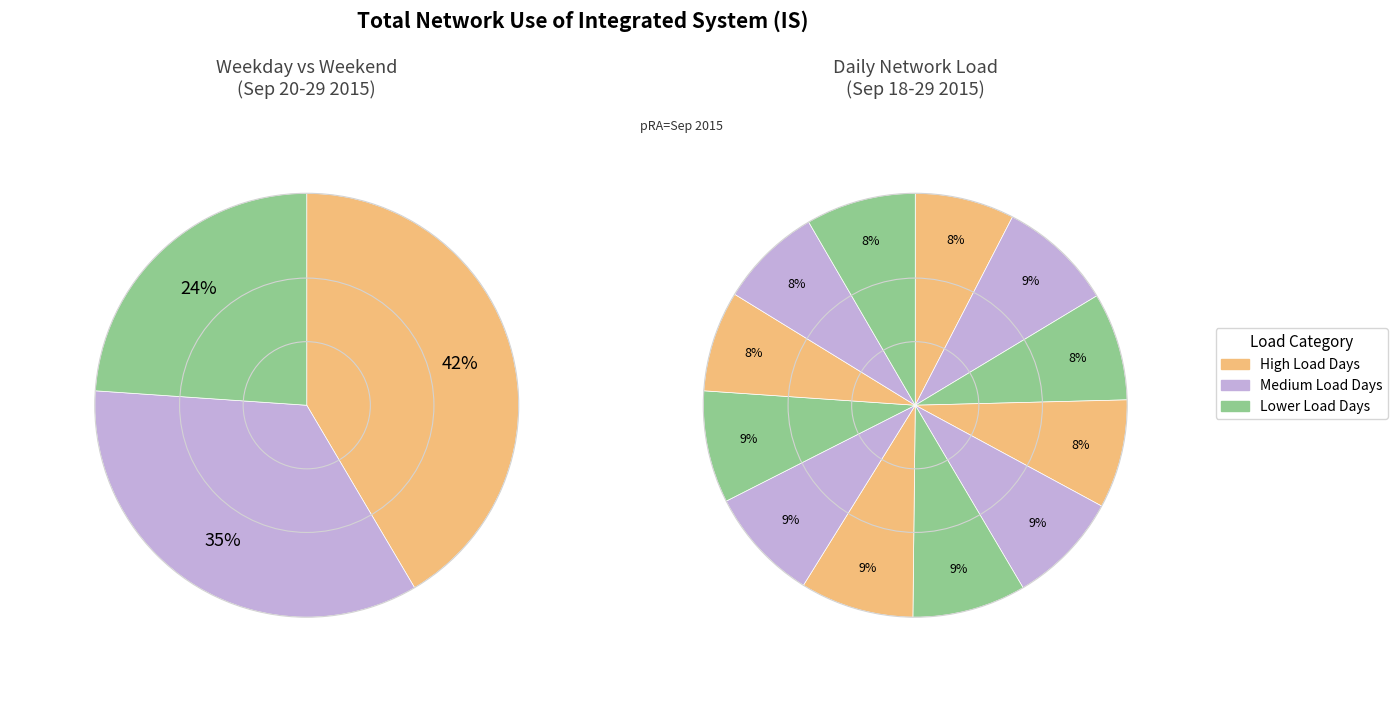

Is there any slice that represents more than half of the pie?

No